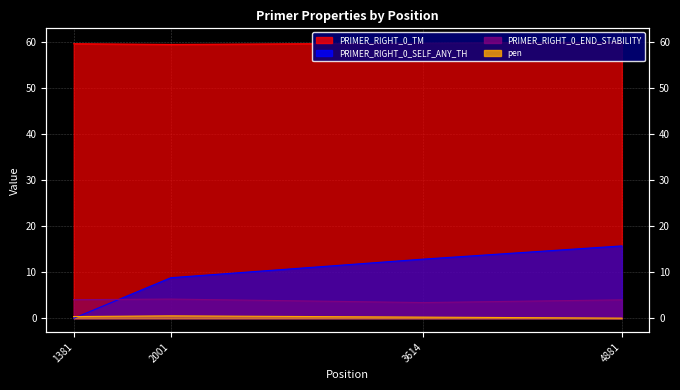

Is the value of PRIMER_RIGHT_0_TM at 1381 greater than the value of pen at 1381?

Yes